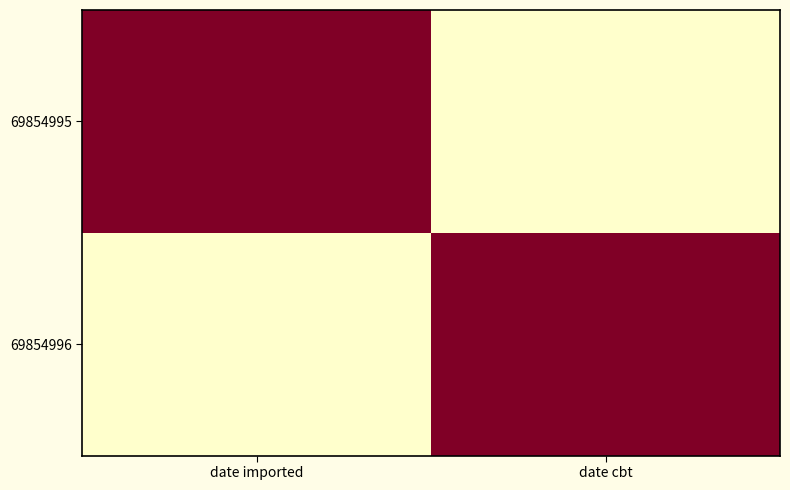

Which series has the largest range (max minus min)?

69854995